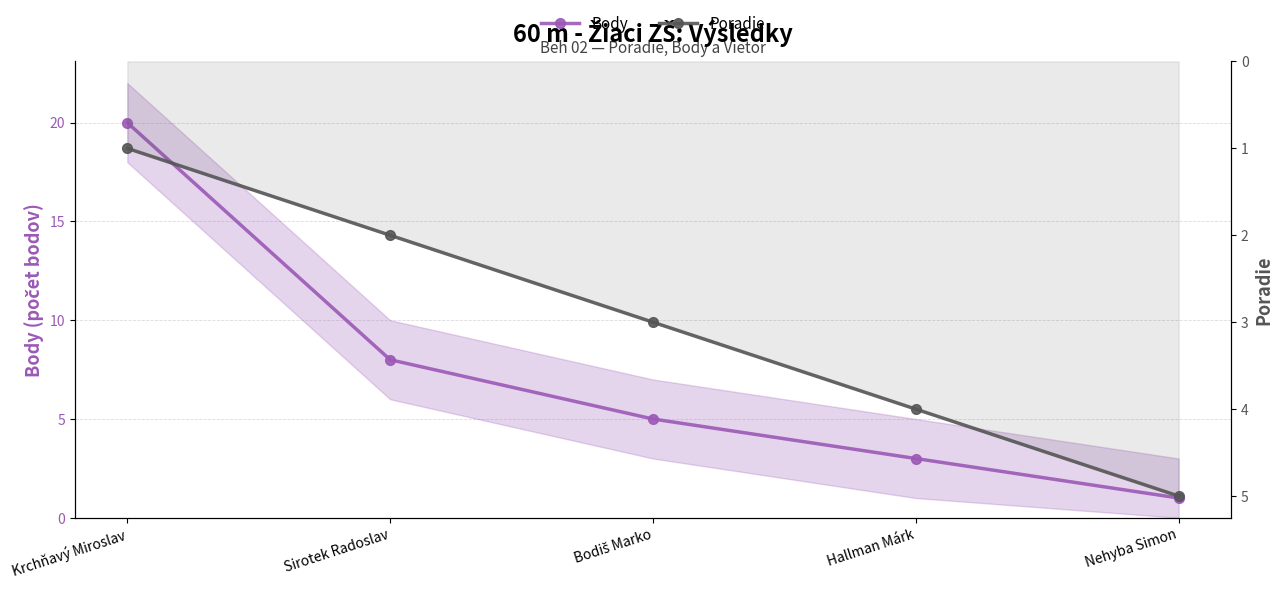

What is the value of the Body point at the 5th from the left?

1